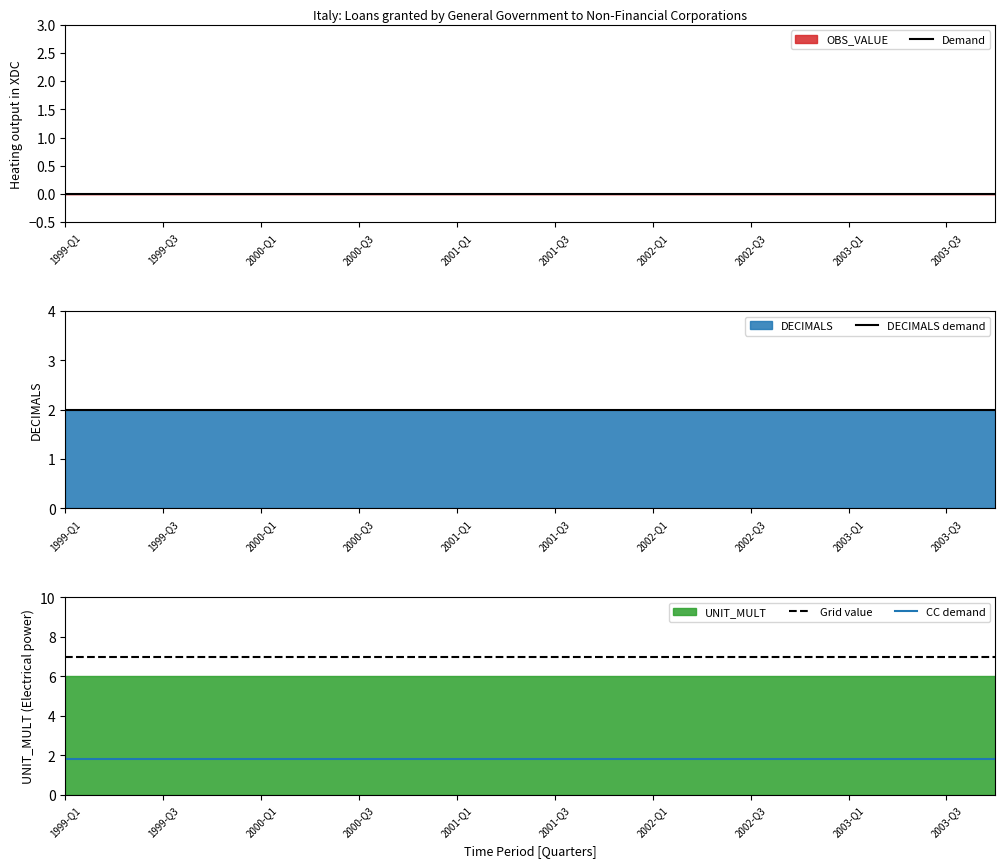

True or false: Grid value and CC demand intersect in this chart.

False